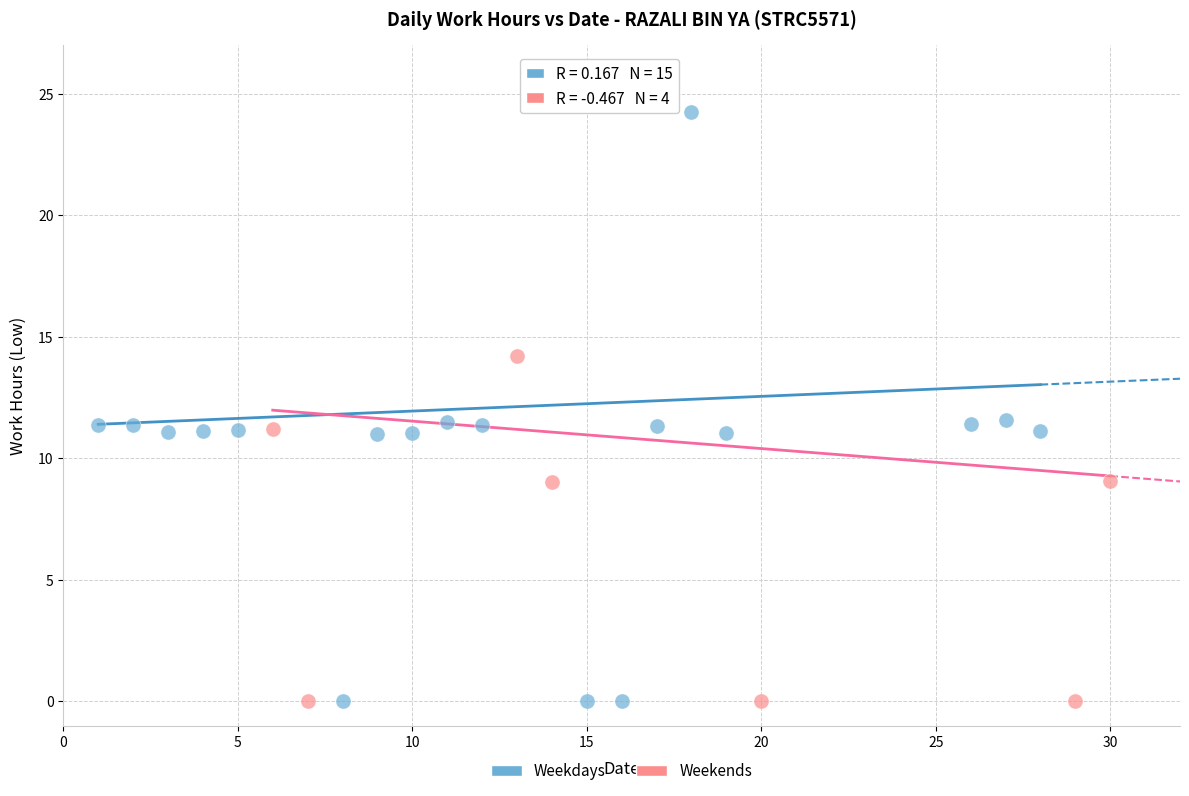

Which series has the largest Y range (max minus min)?

Weekdays